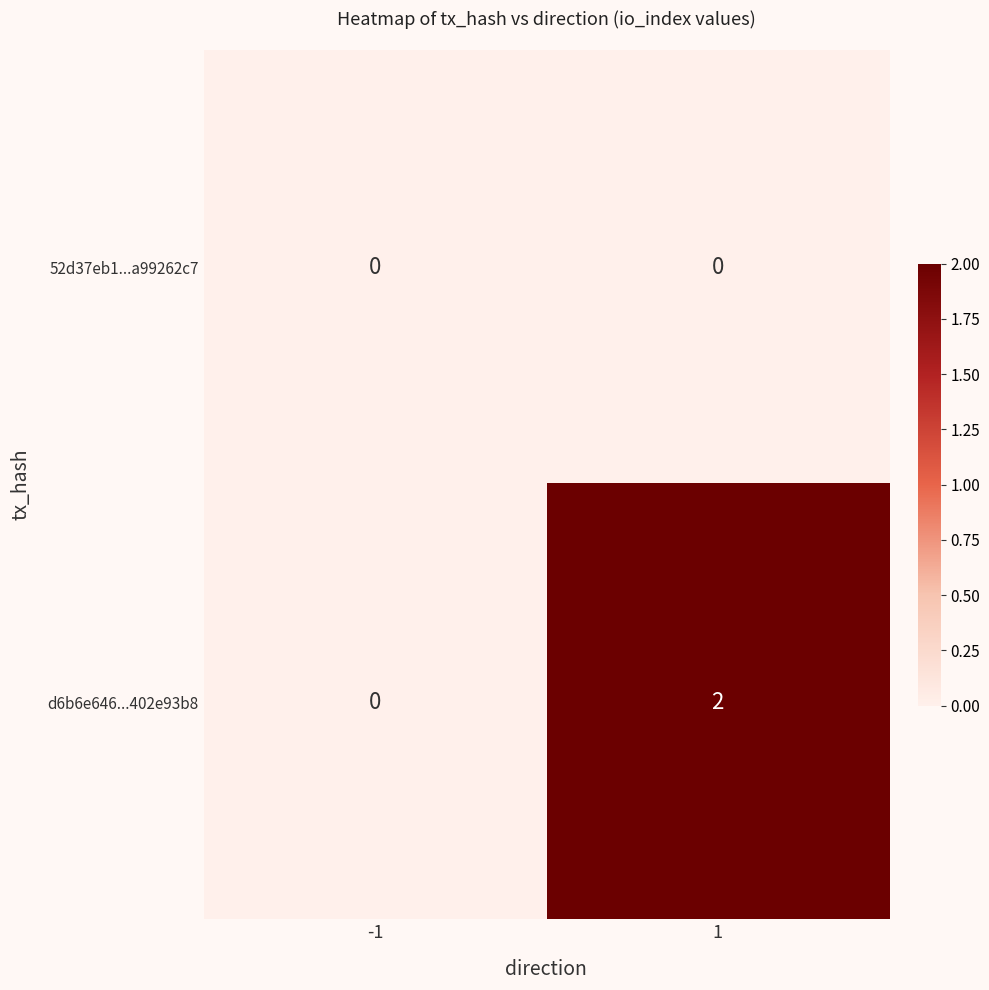

Which series has the widest spread of values?

d6b6e646...402e93b8